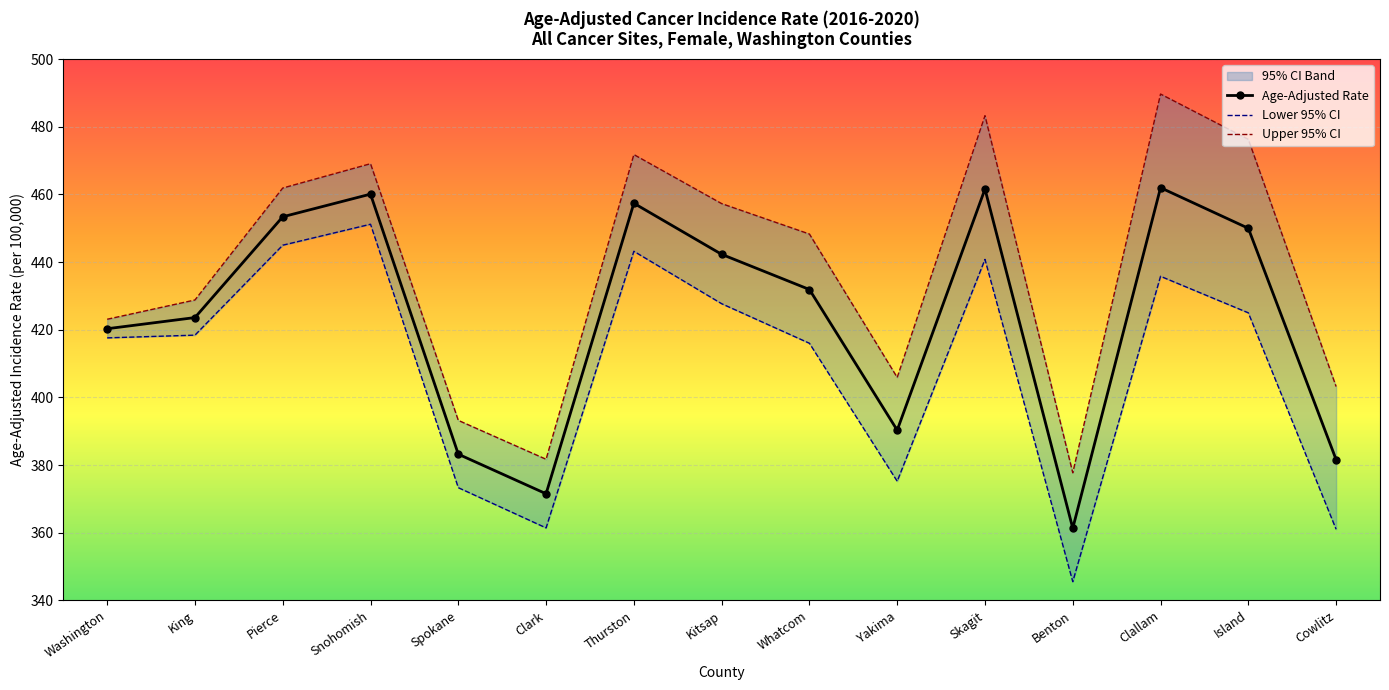

Reading right to left, extract all data points from this chart.

Age-Adjusted Rate: 381.6	450.0	462.0	361.3	461.6	390.3	431.9	442.3	457.4	371.5	383.2	460.1	453.4	423.6	420.3
Lower 95% CI: 361.0	425.0	435.8	345.5	440.8	375.2	416.0	427.7	443.2	361.4	373.3	451.2	445.0	418.4	417.6
Upper 95% CI: 403.2	476.3	489.7	377.7	483.3	405.9	448.3	457.3	471.8	381.7	393.2	469.1	461.9	428.8	423.1